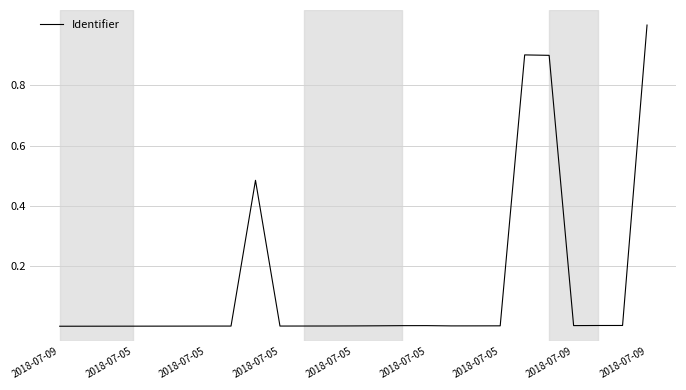

What is the difference between the maximum and minimum values?

1.0